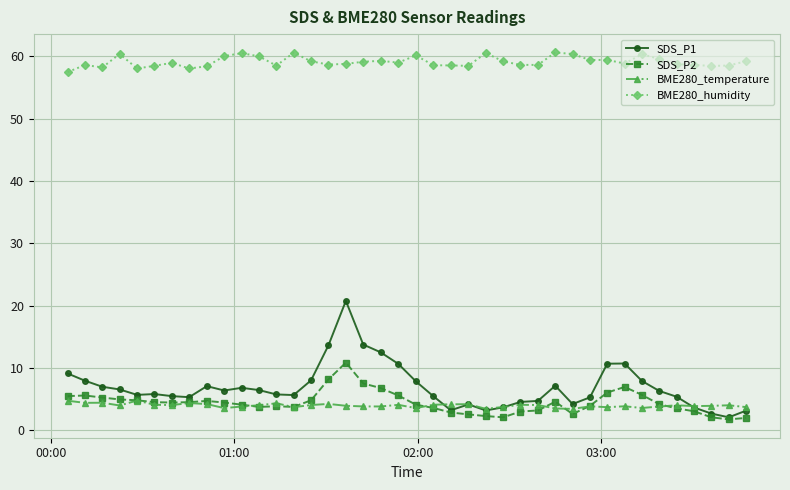

After their last crossing, which series has the higher values: BME280_temperature or SDS_P1?

BME280_temperature